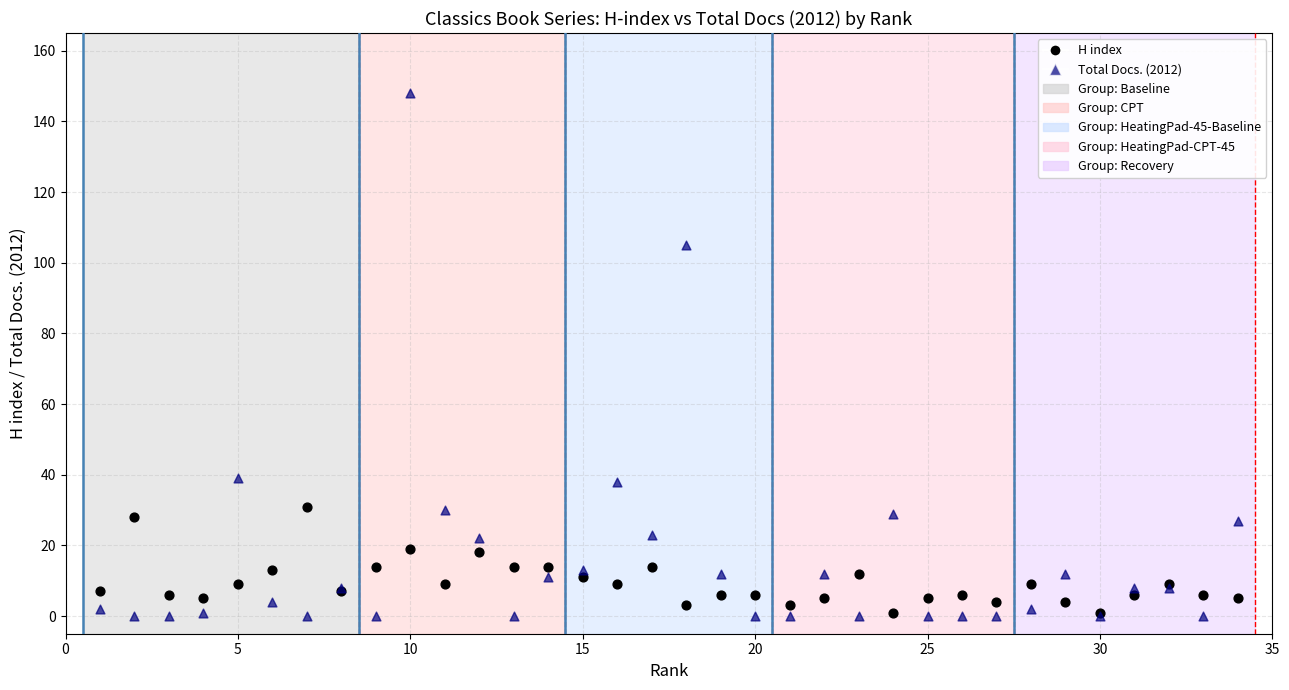

Which series has the widest spread of Y values?

Total Docs. (2012)